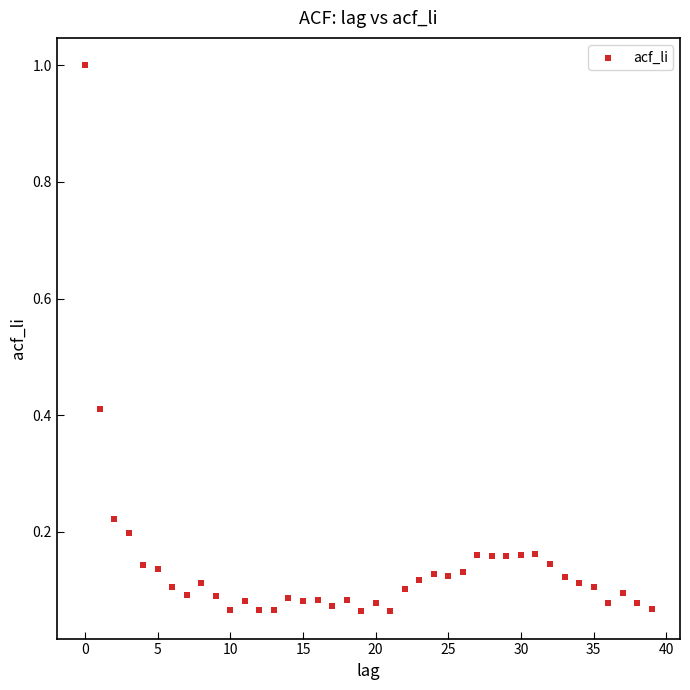

What is the range of Y values (max minus min)?

0.9